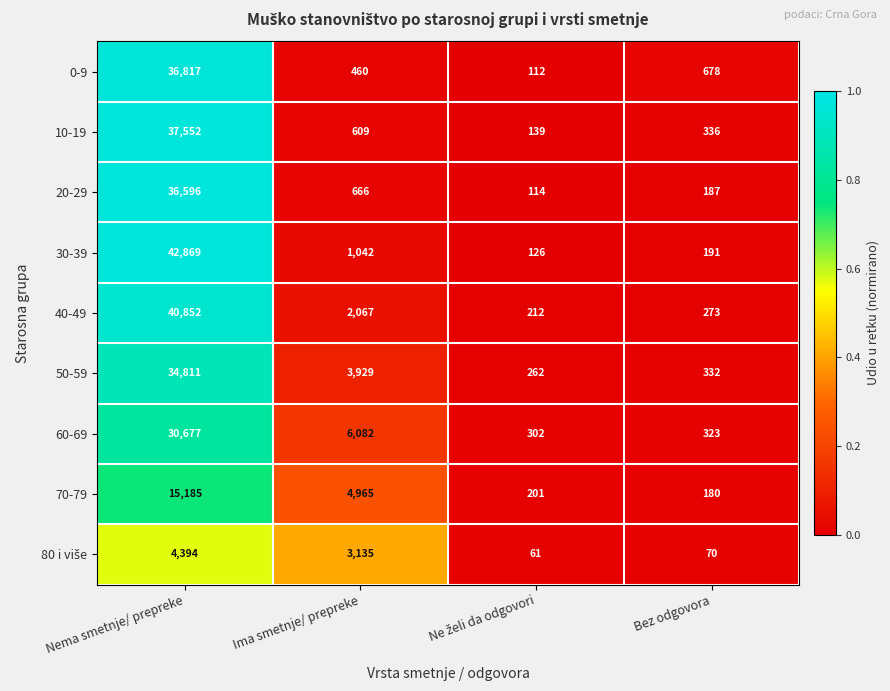

Which series has the largest range (max minus min)?

30-39